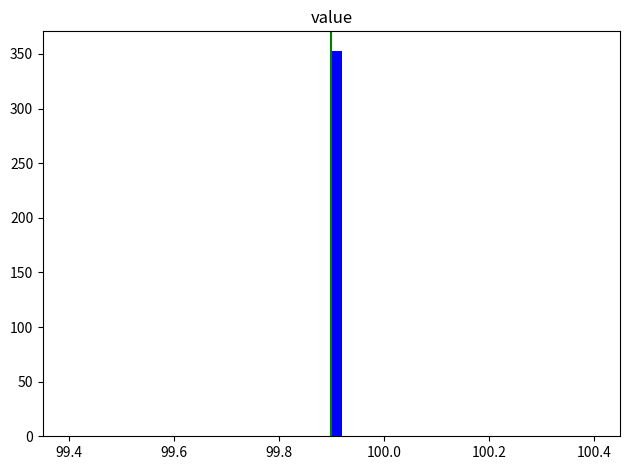

Around what value on the x-axis is the tallest bar? Give the approximate position of its centre, as read against the axis.

99.92